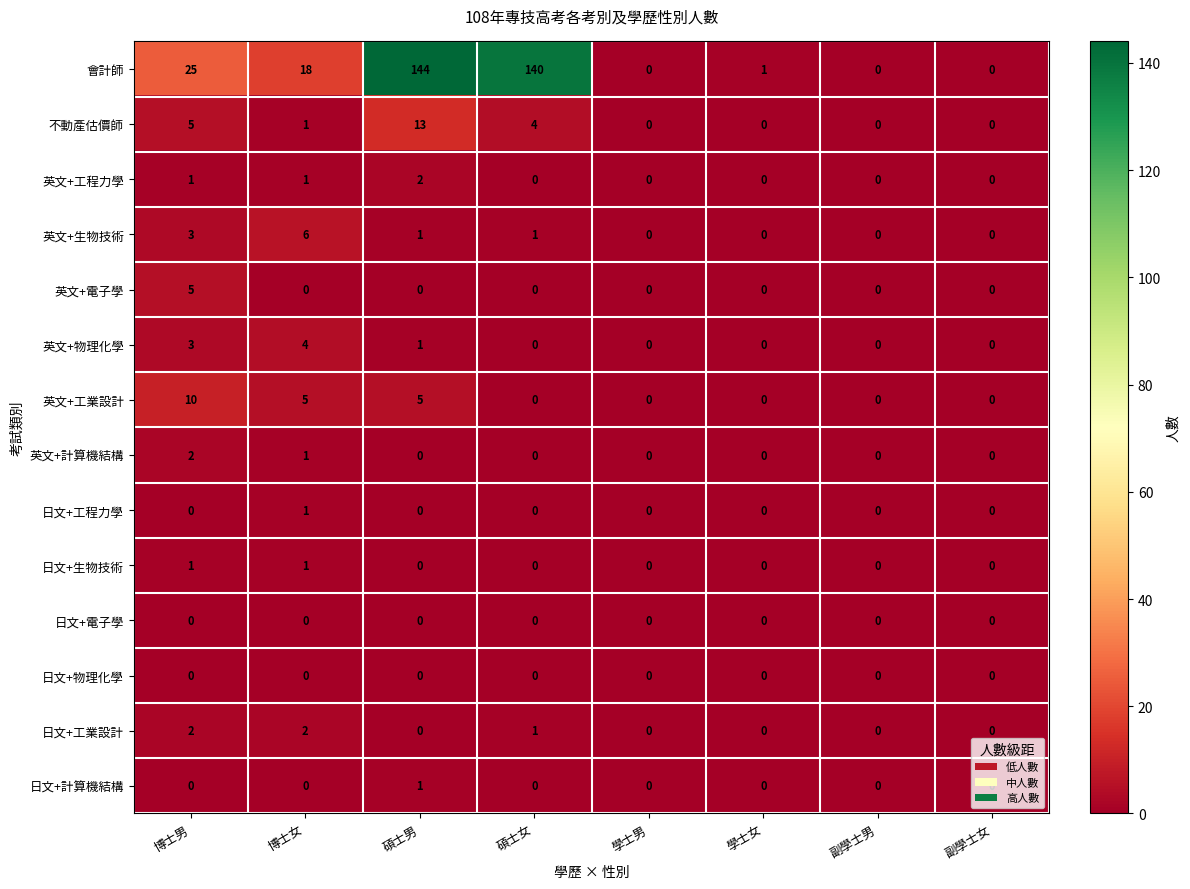

Which series has the largest range (max minus min)?

會計師